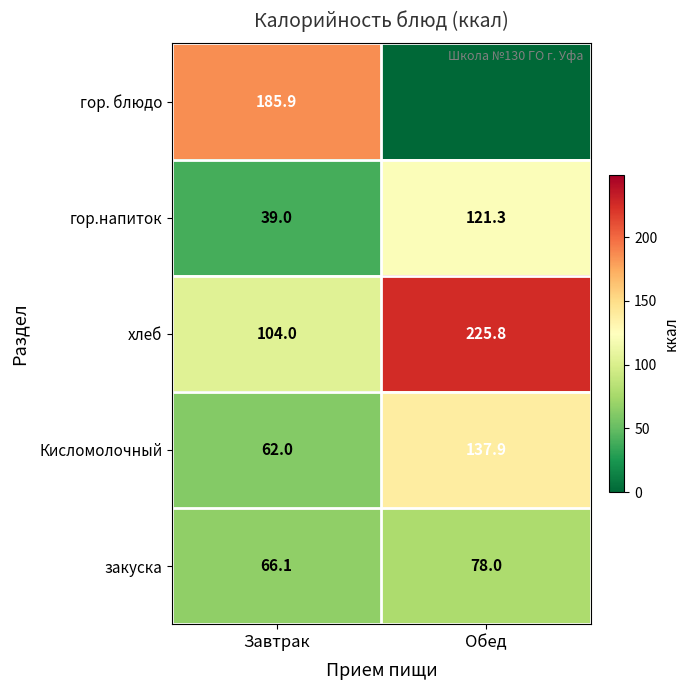

List the labels in order of закуска value, smallest first.

Завтрак, Обед